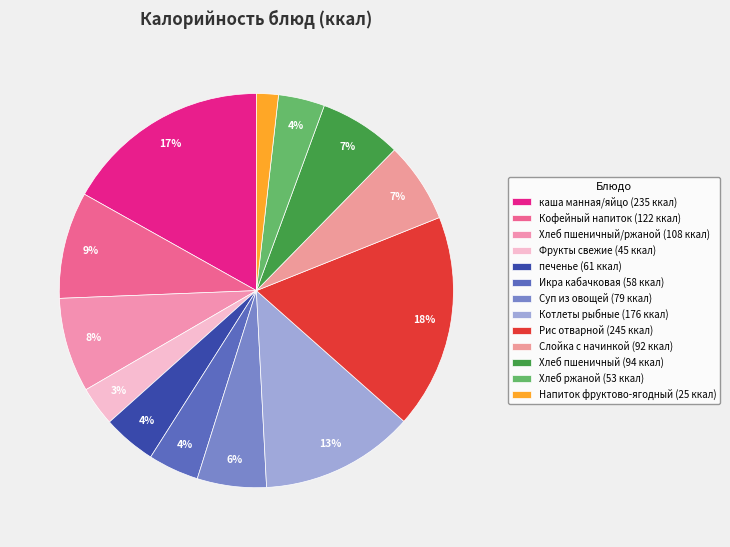

Count the number of slices in the pie.

13